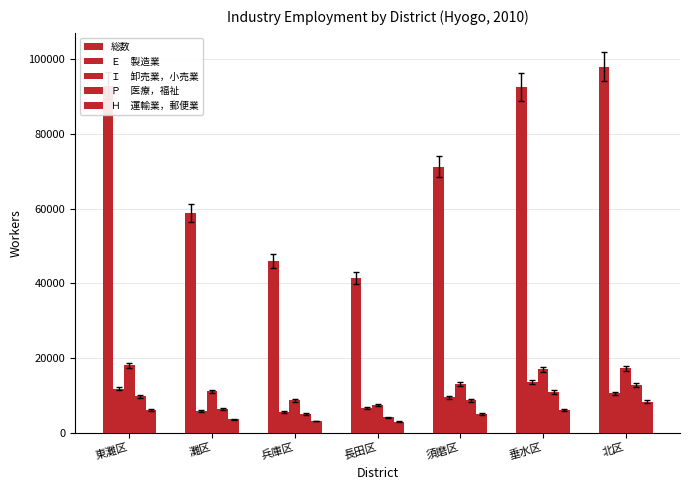

Does the chart contain any negative values?

No